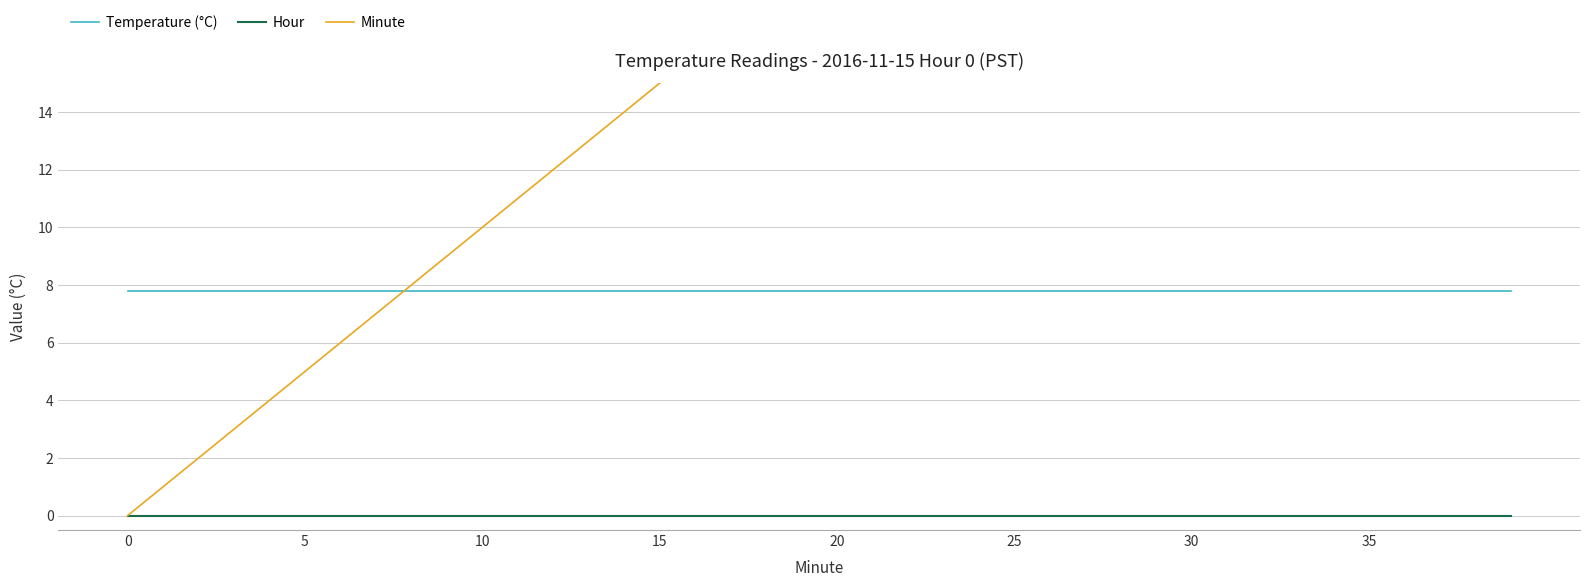

True or false: Temperature (°C) and Hour intersect in this chart.

False